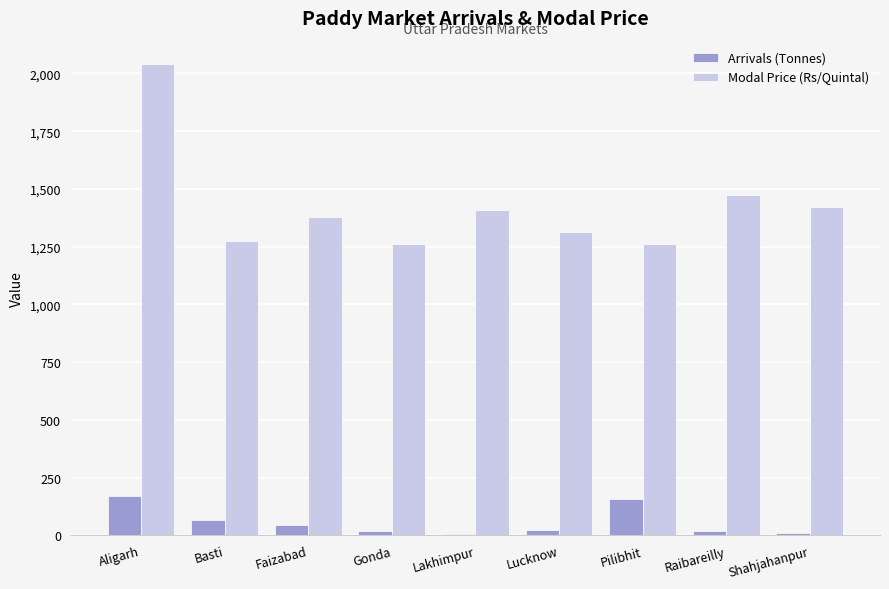

Is the value of Arrivals (Tonnes) at Lucknow greater than the value of Modal Price (Rs/Quintal) at Lucknow?

No